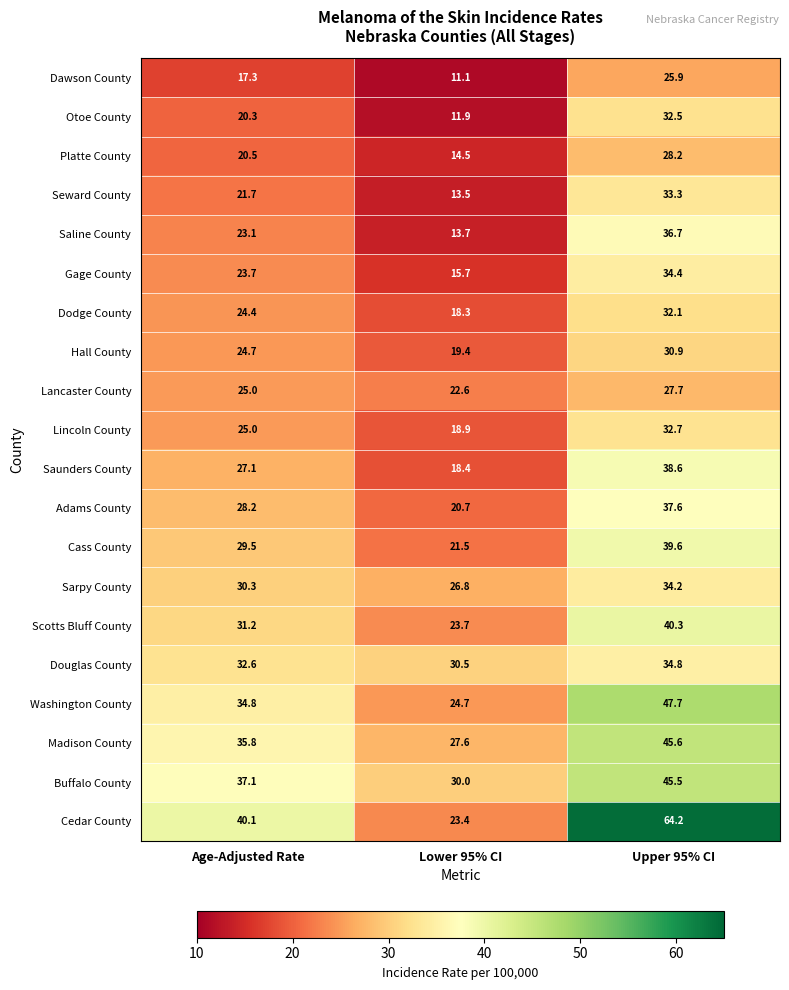

What is the approximate value of Saunders County at Lower 95% CI?

18.4